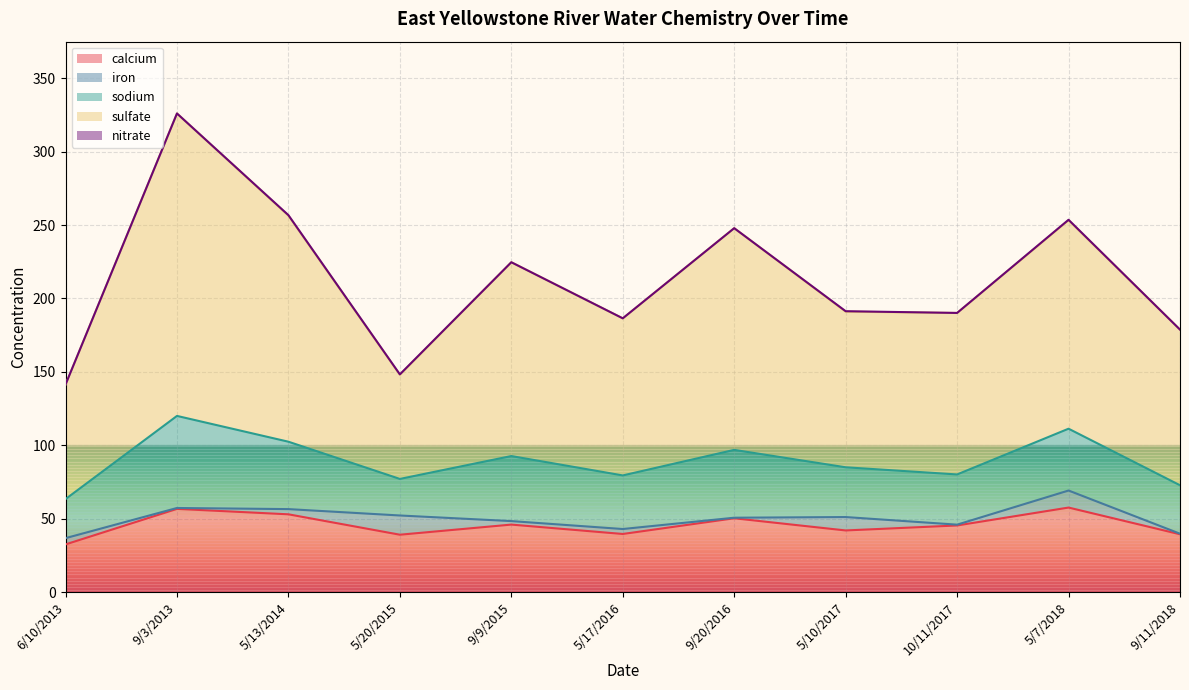

At which label is nitrate closest to 0?

6/10/2013